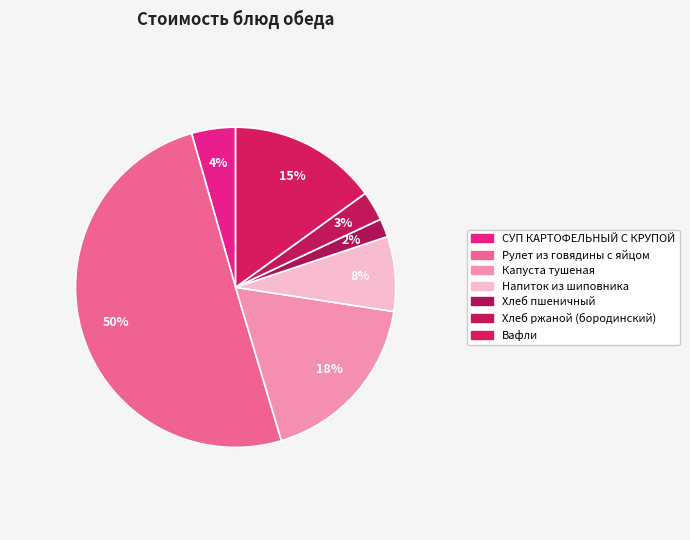

True or false: Вафли accounts for 15% of the total.

True